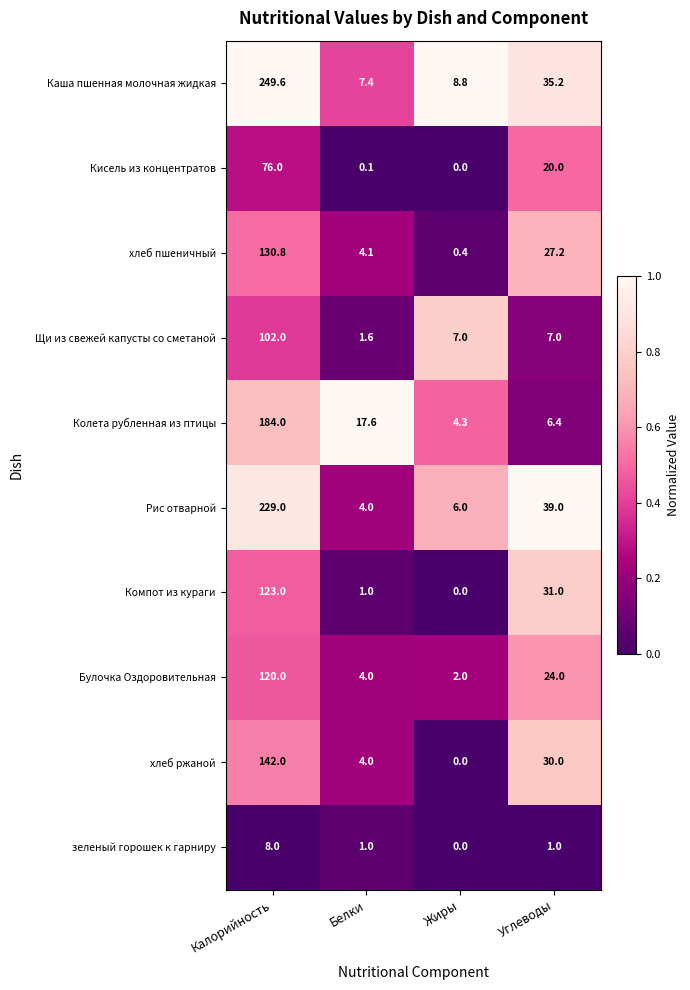

Read the хлеб пшеничный value at Углеводы.

27.2